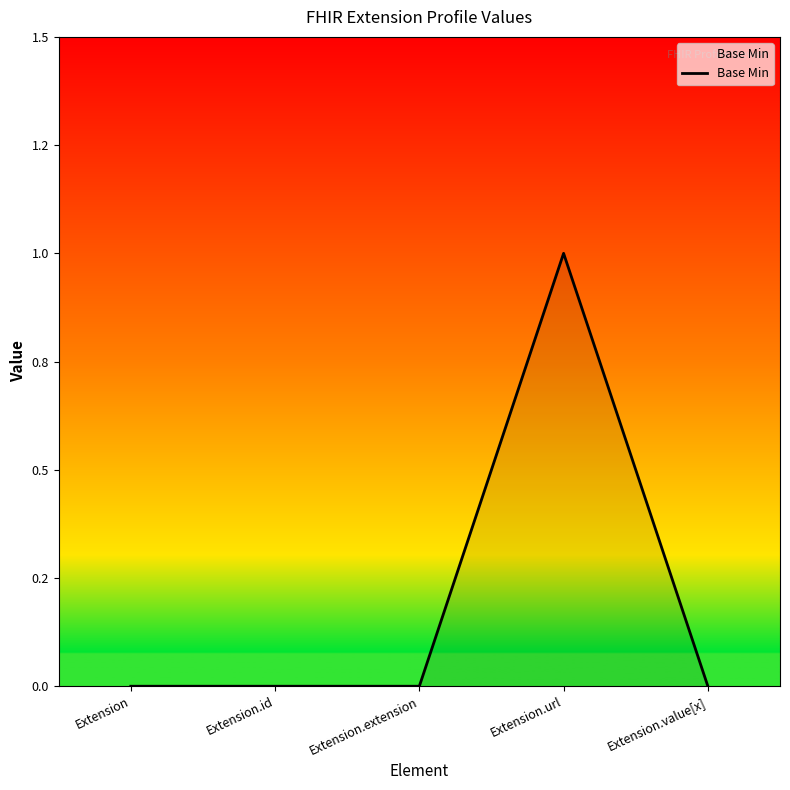

What is the greatest value displayed?

1